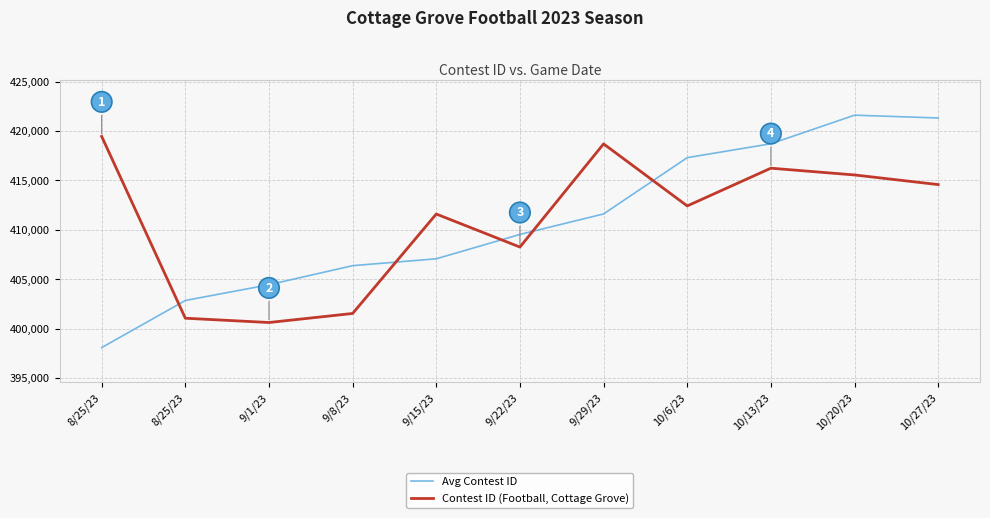

At which label is Contest ID (Football, Cottage Grove) closest to 410037?

9/15/23